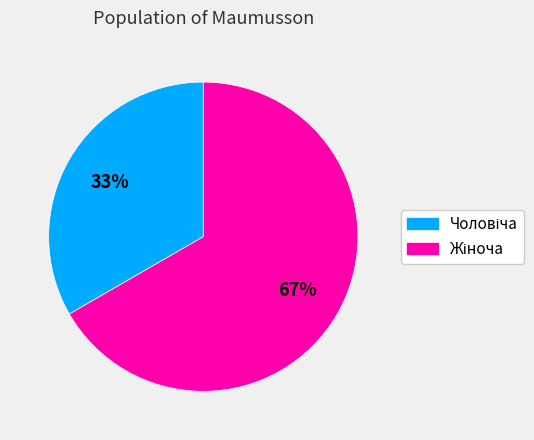

Count the number of slices in the pie.

2